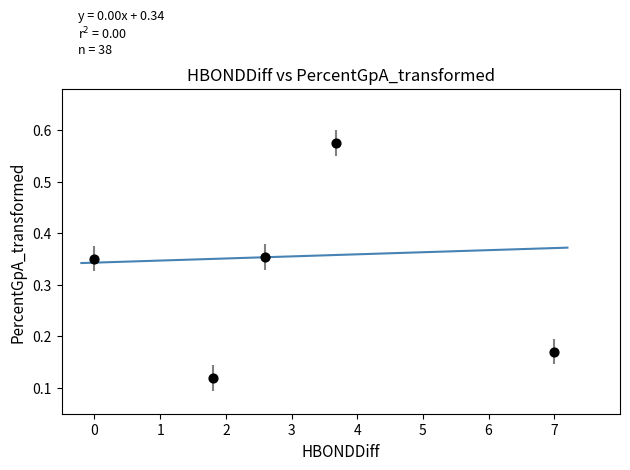

What is the average Y value?

0.3